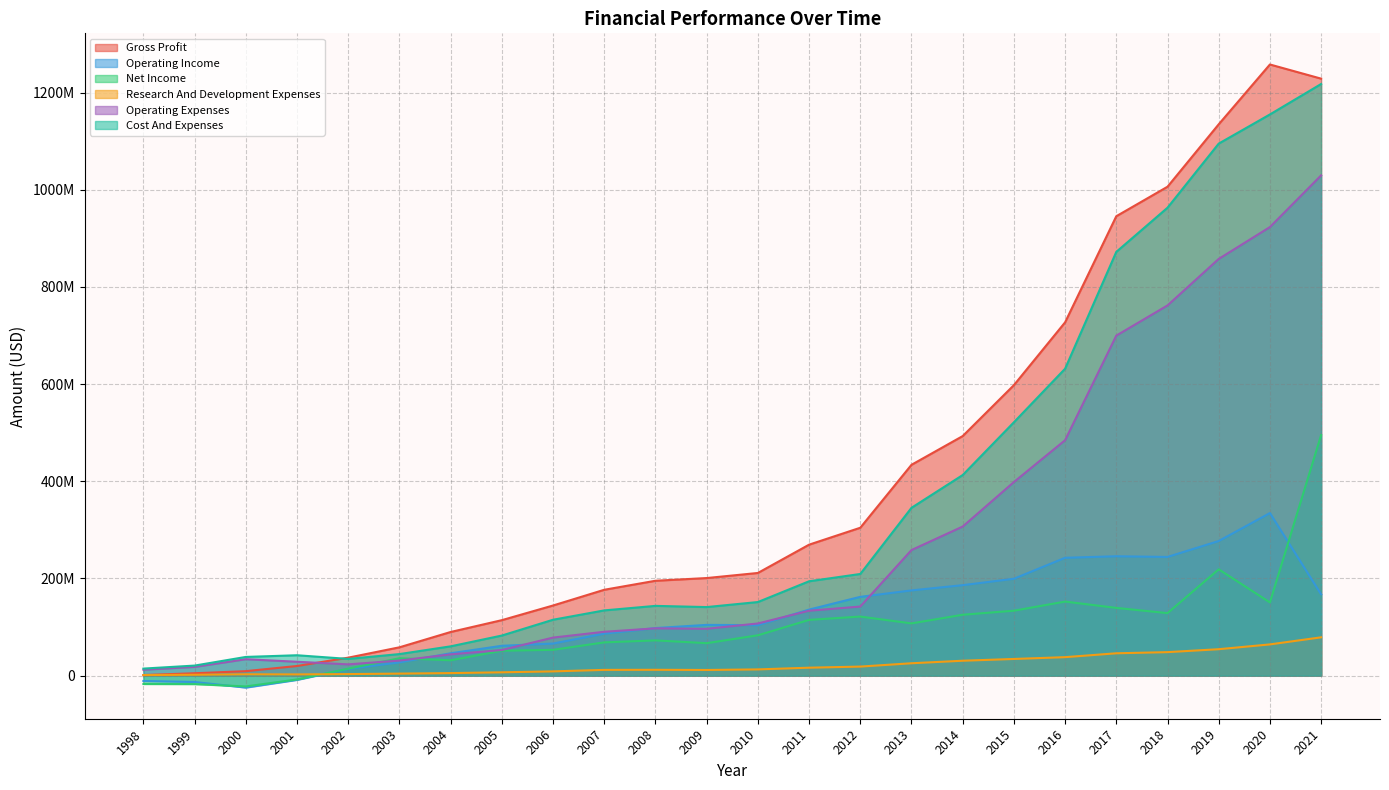

What is the sum of all Operating Income values?

2920610255